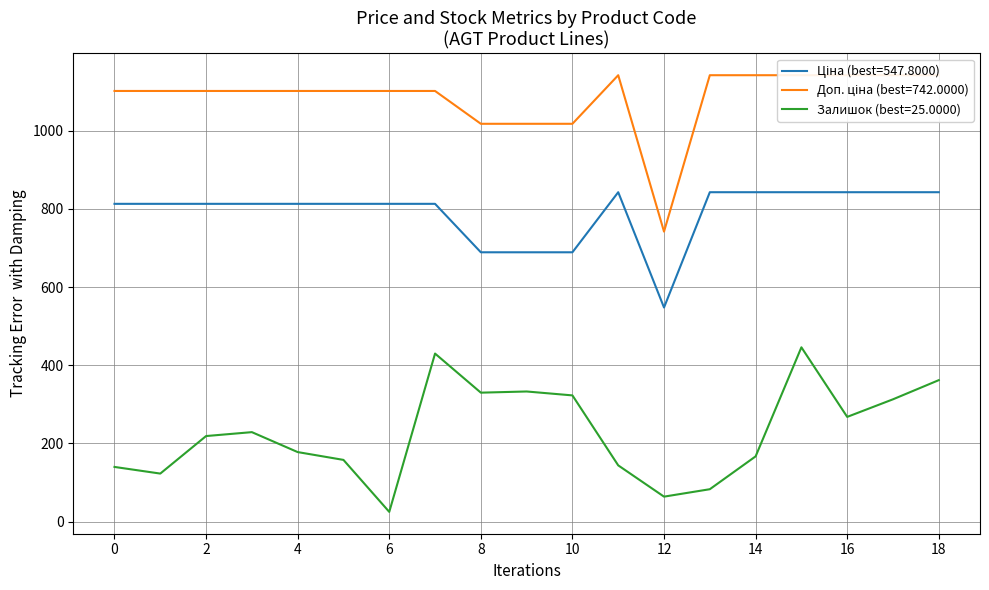

How many values in the Залишок series exceed 219?

9